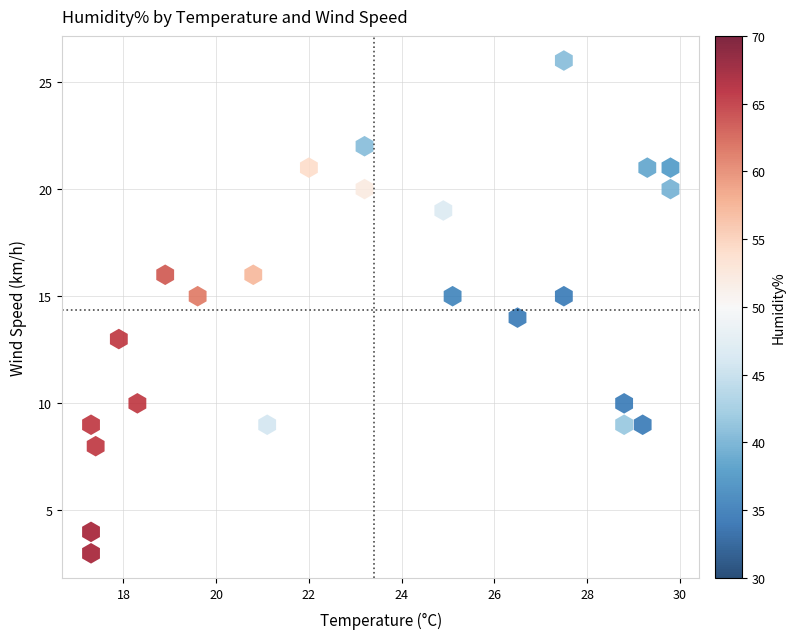

What is the range of Y values (max minus min)?

23